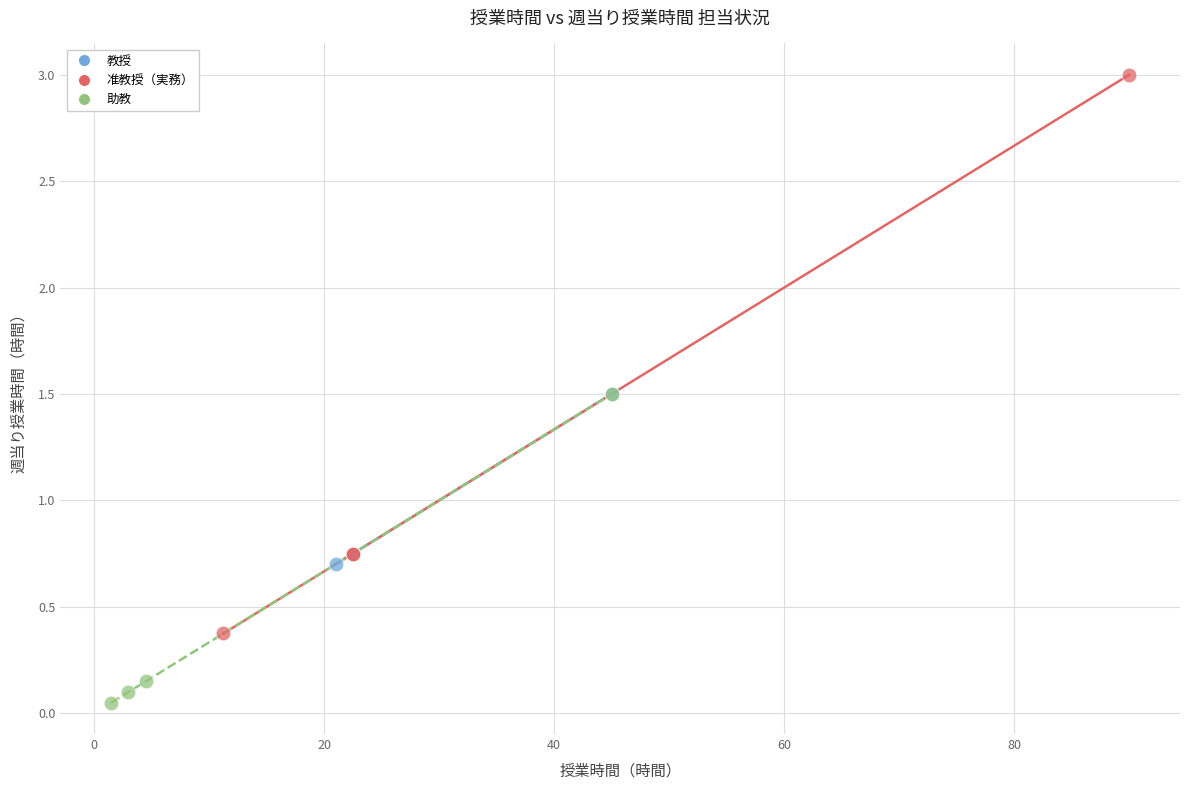

What are all the series names shown in the legend?

教授, 准教授（実務）, 助教